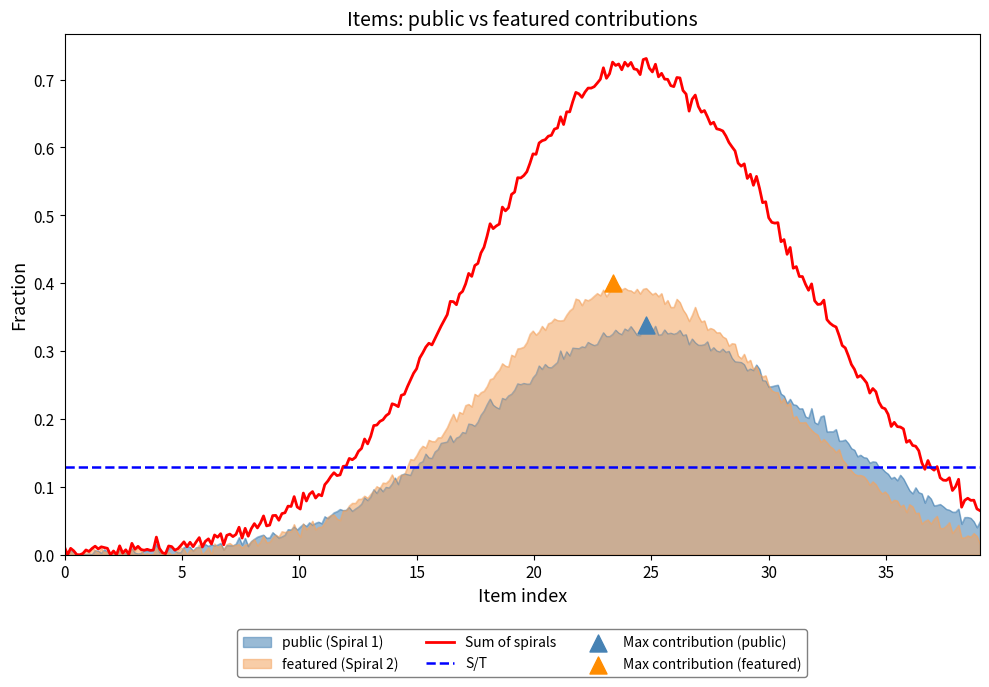

Which series reaches the minimum Y coordinate?

featured